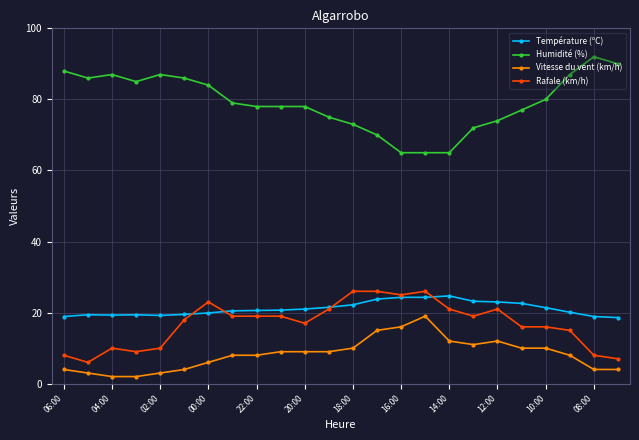

True or false: Température (ºC) and Humidité (%) cross at least once.

False